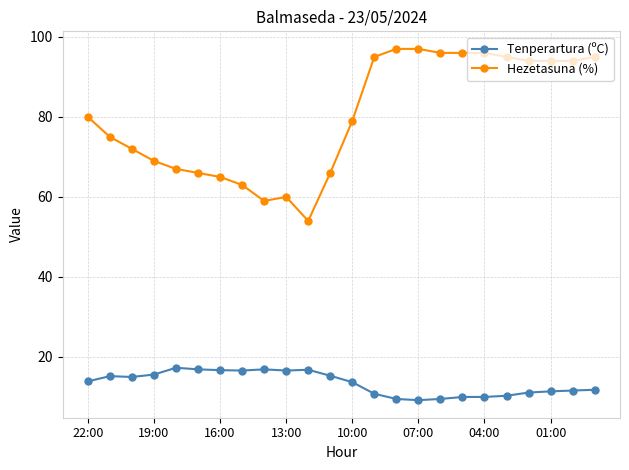

Rank the series by their average value, from lowest to highest.

Tenperartura (ºC), Hezetasuna (%)